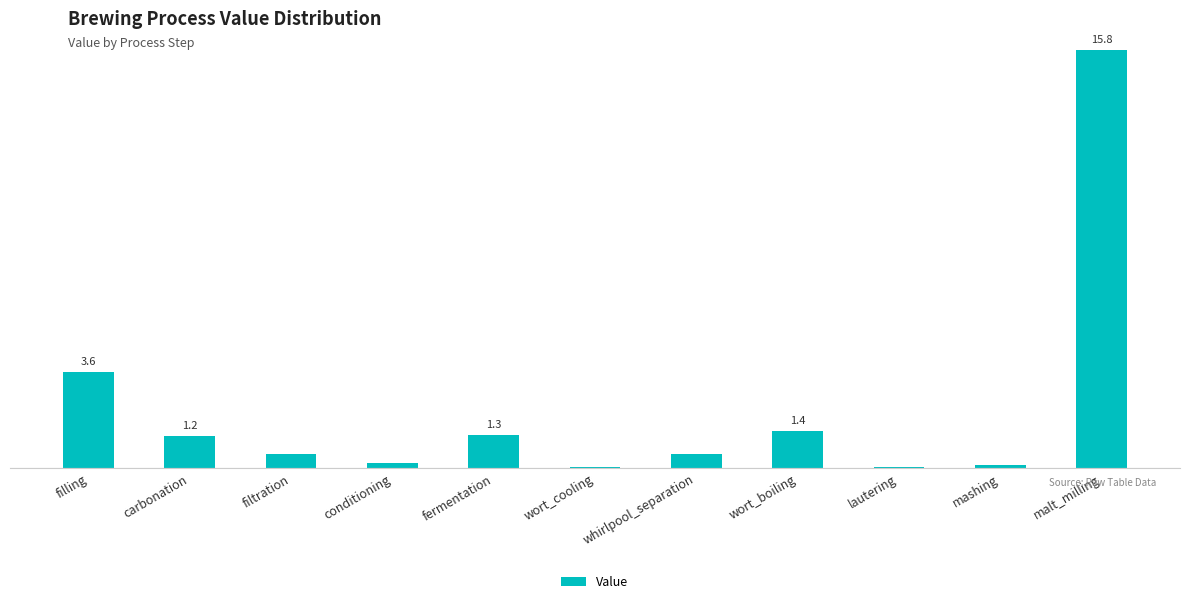

What is the change in value from filtration to conditioning?

-0.4